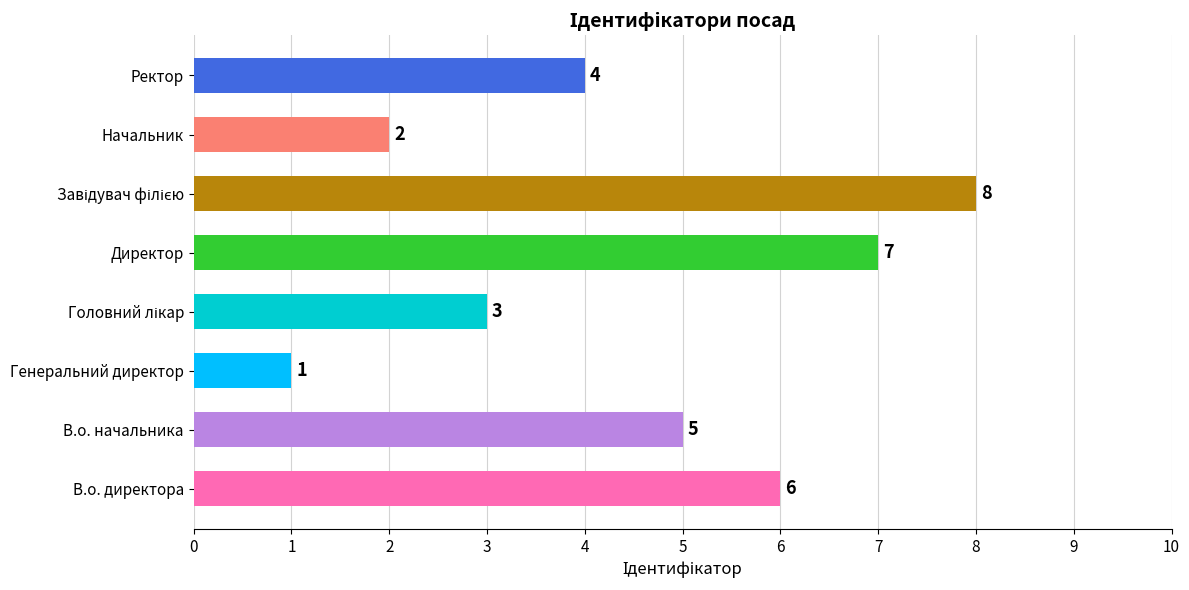

Which category has the lowest value across all series?

Генеральний директор